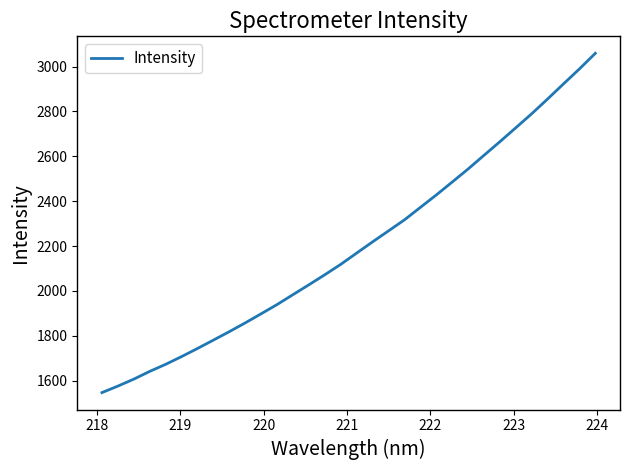

What is the difference between the maximum and minimum values?

1512.5